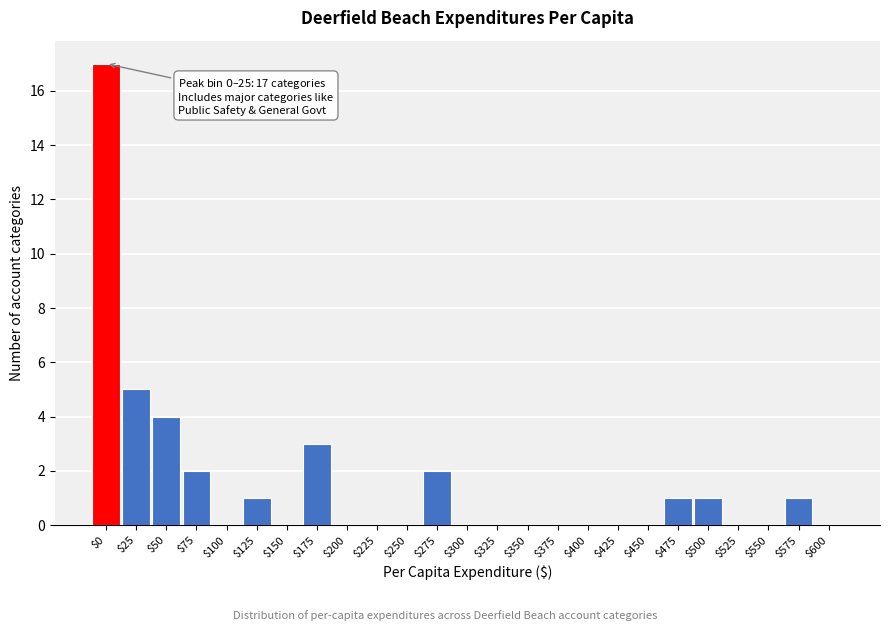

What is the maximum value shown in the chart?

17